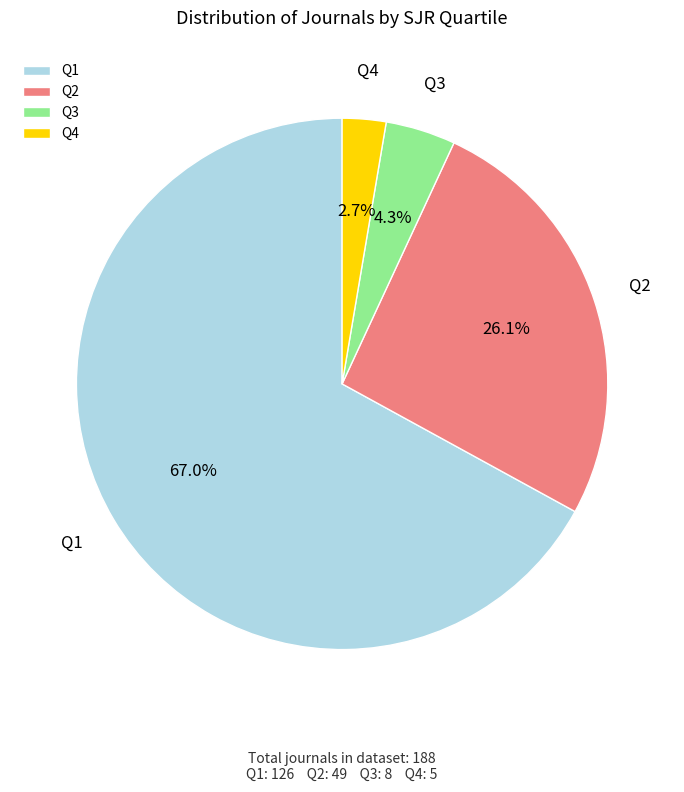

Count the number of slices in the pie.

4